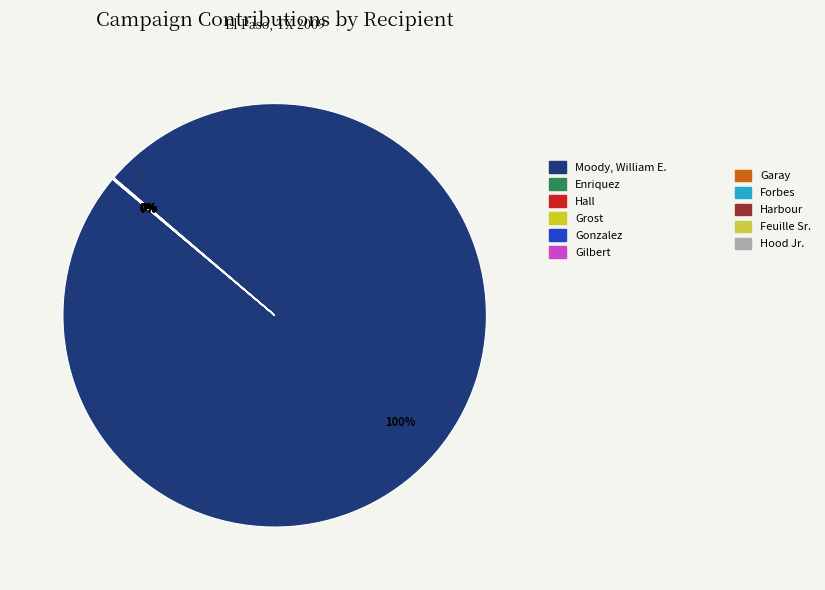

To the nearest percent, what is the difference between the largest and smallest slice percentages?

100%